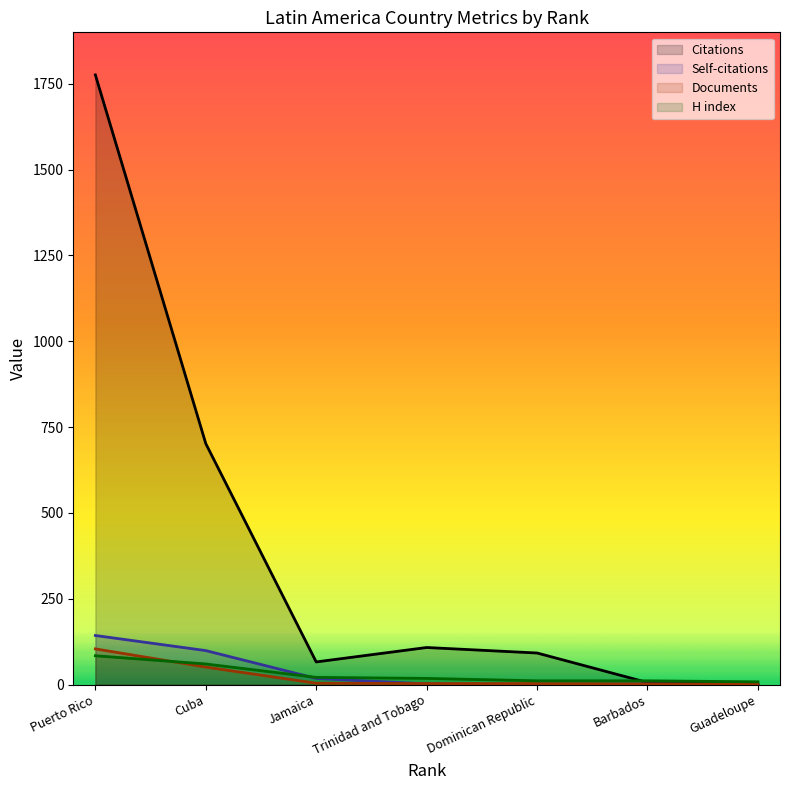

What is the sum of all Self-citations values?

265